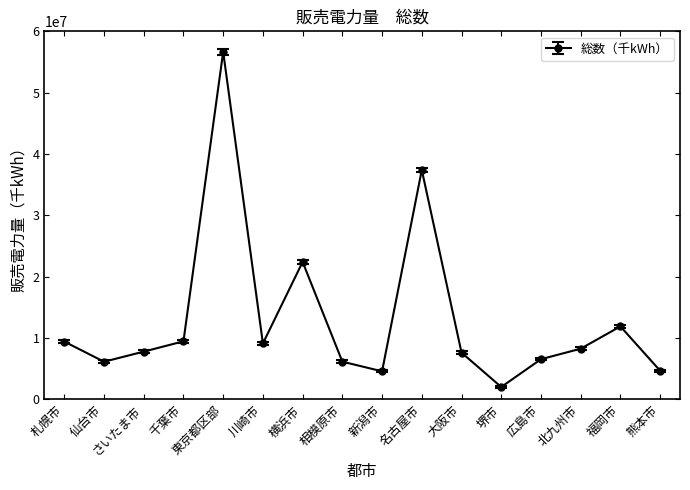

What is the label of the 7th point from the left?

横浜市